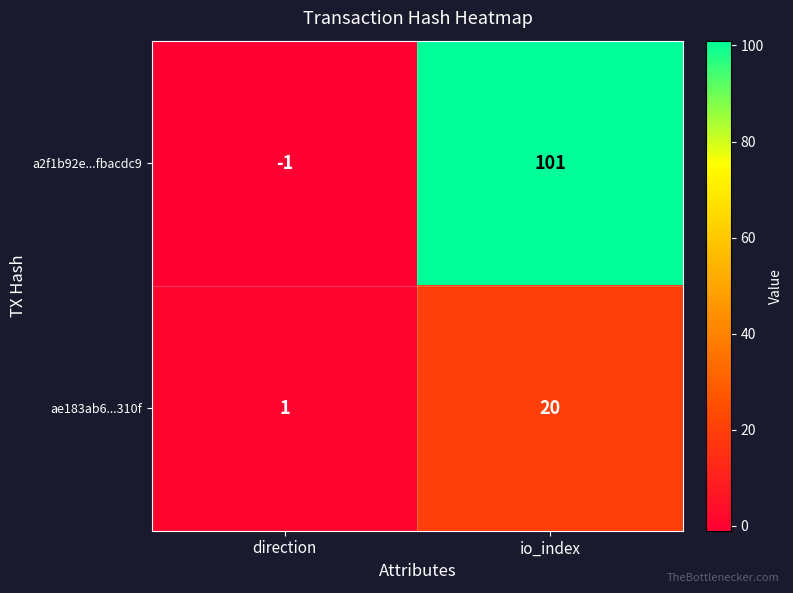

Reading right to left, transcribe all the data shown in this chart.

a2f1b92e...fbacdc9: 101	-1
ae183ab6...310f: 20	1